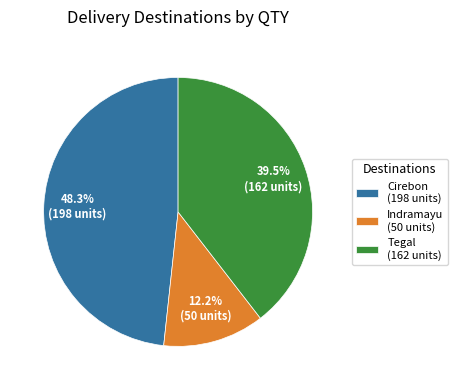

How many segments does this pie chart have?

3